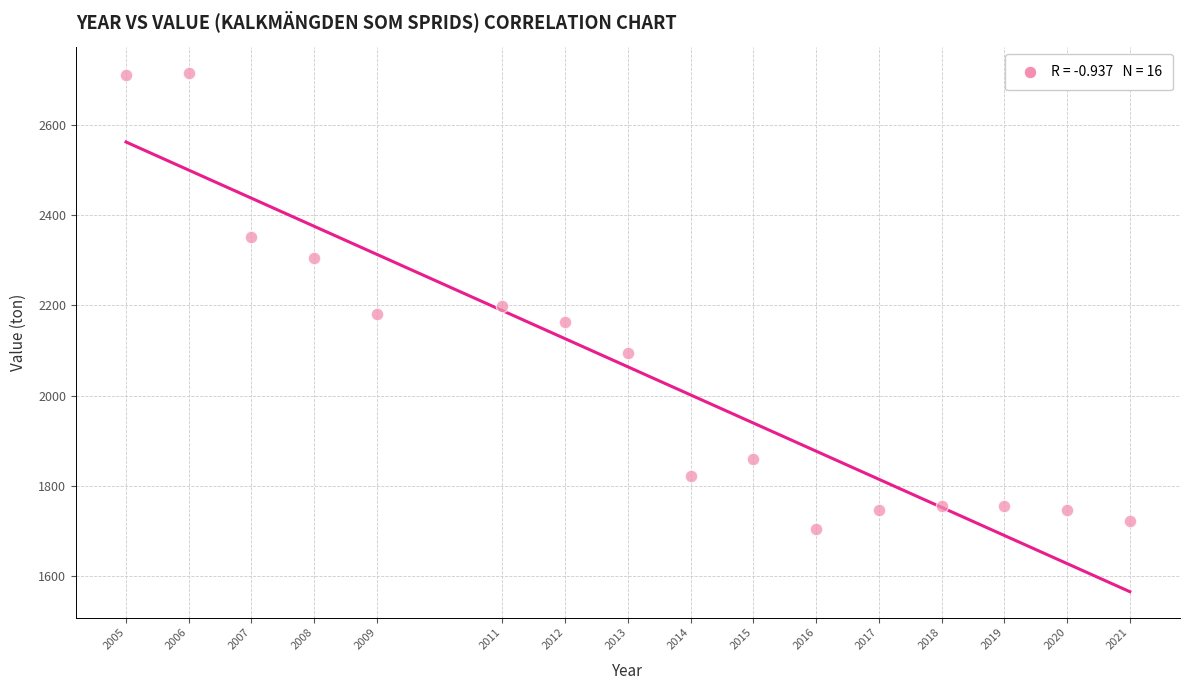

What is the range of Y values (max minus min)?

1011